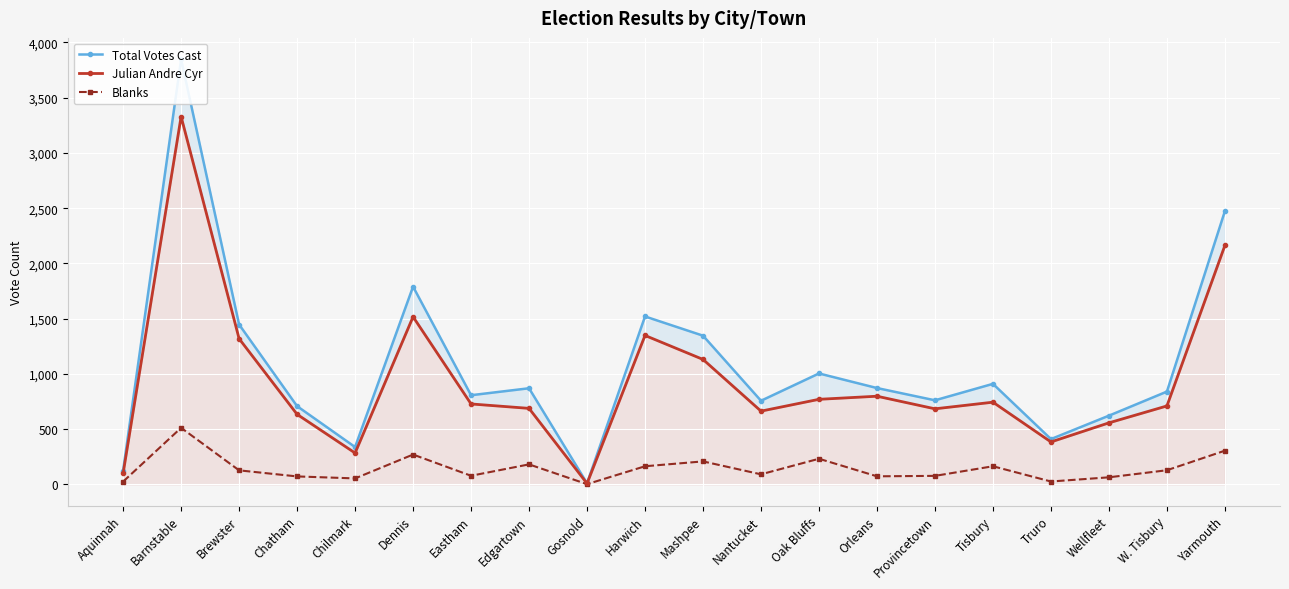

Is the value of Julian Andre Cyr at Aquinnah greater than the value of Blanks at Gosnold?

Yes